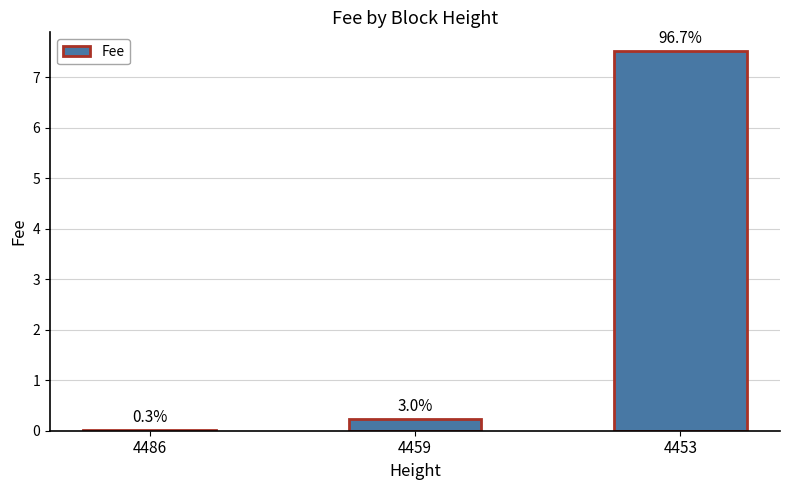

Rank the categories by value from highest to lowest.

4453, 4459, 4486